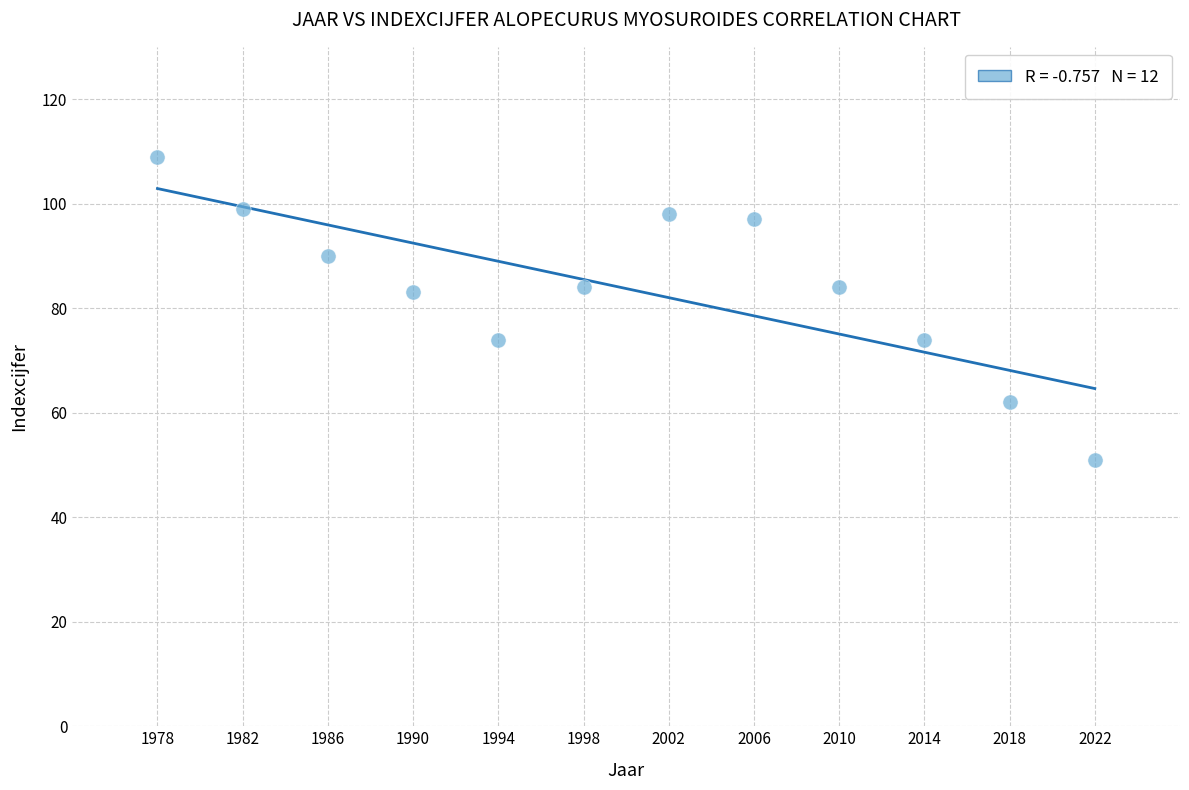

What is the average X value?

2000